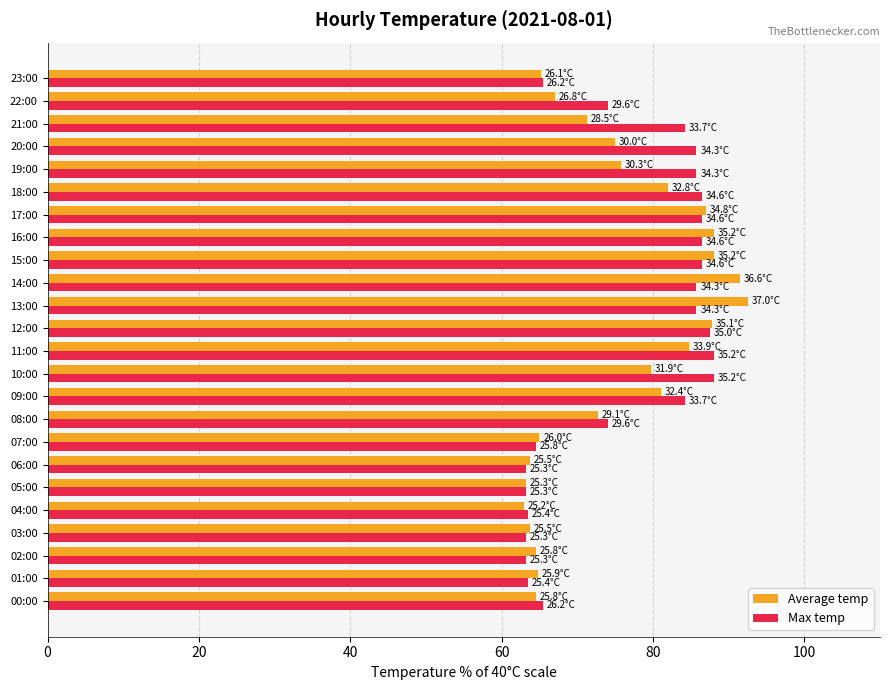

What is the minimum value for Max temp?

63.3